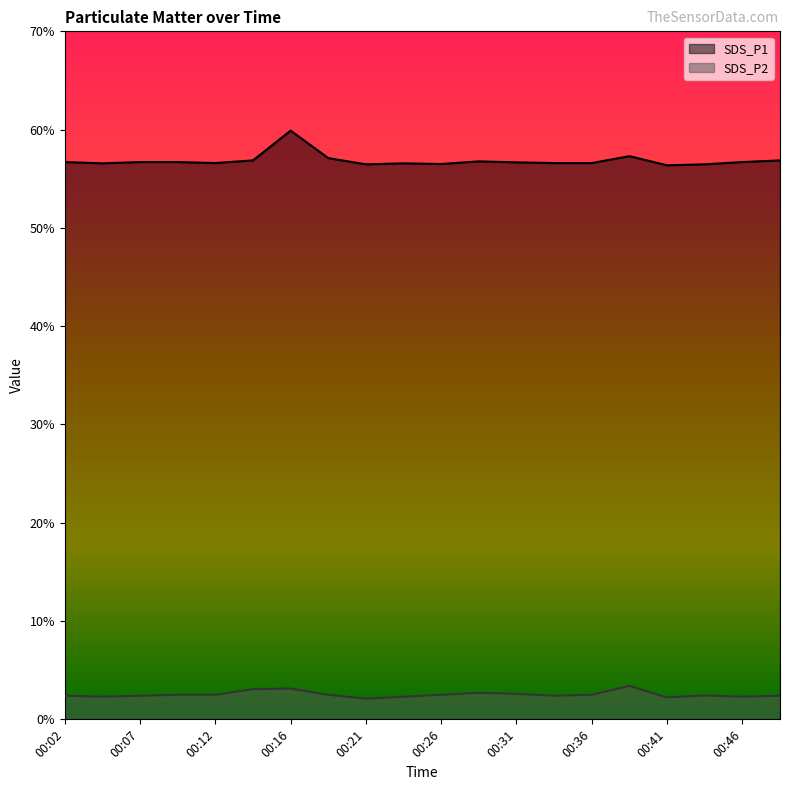

How many interior local valleys does the SDS_P1 series have?

5